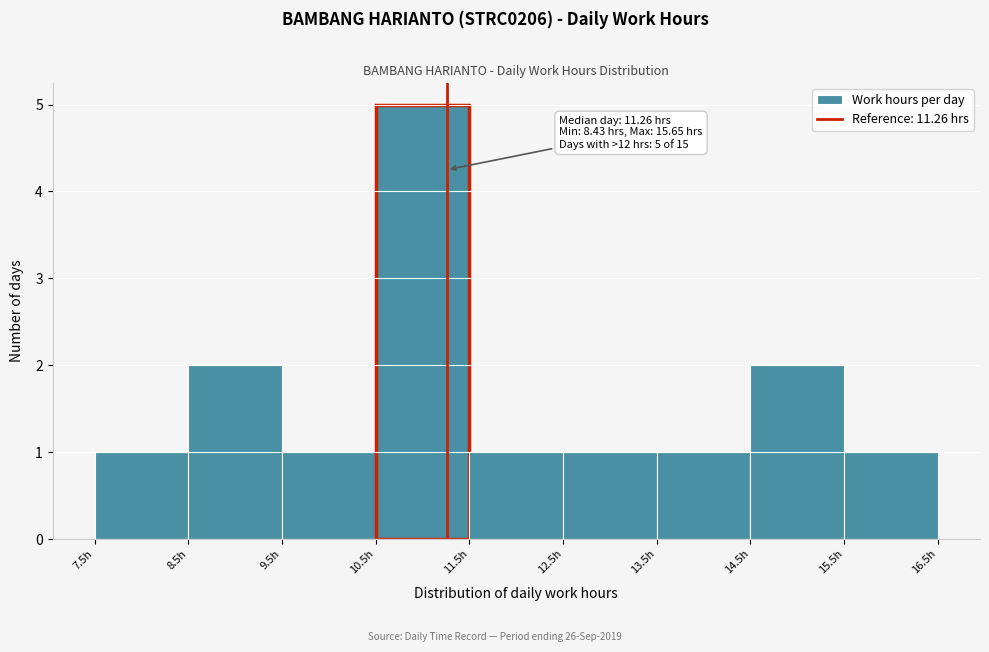

Over which range of the x-axis is the bar tallest?

10.5 to 11.5